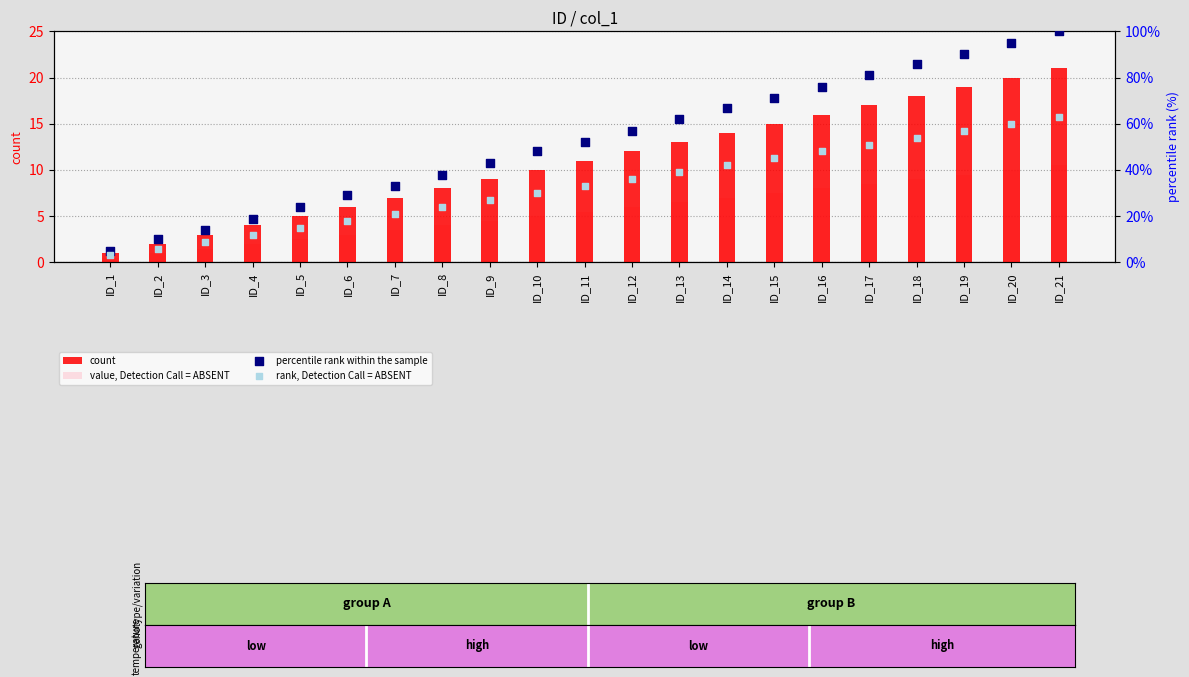

At which category is the sum across all series the highest?

ID_21